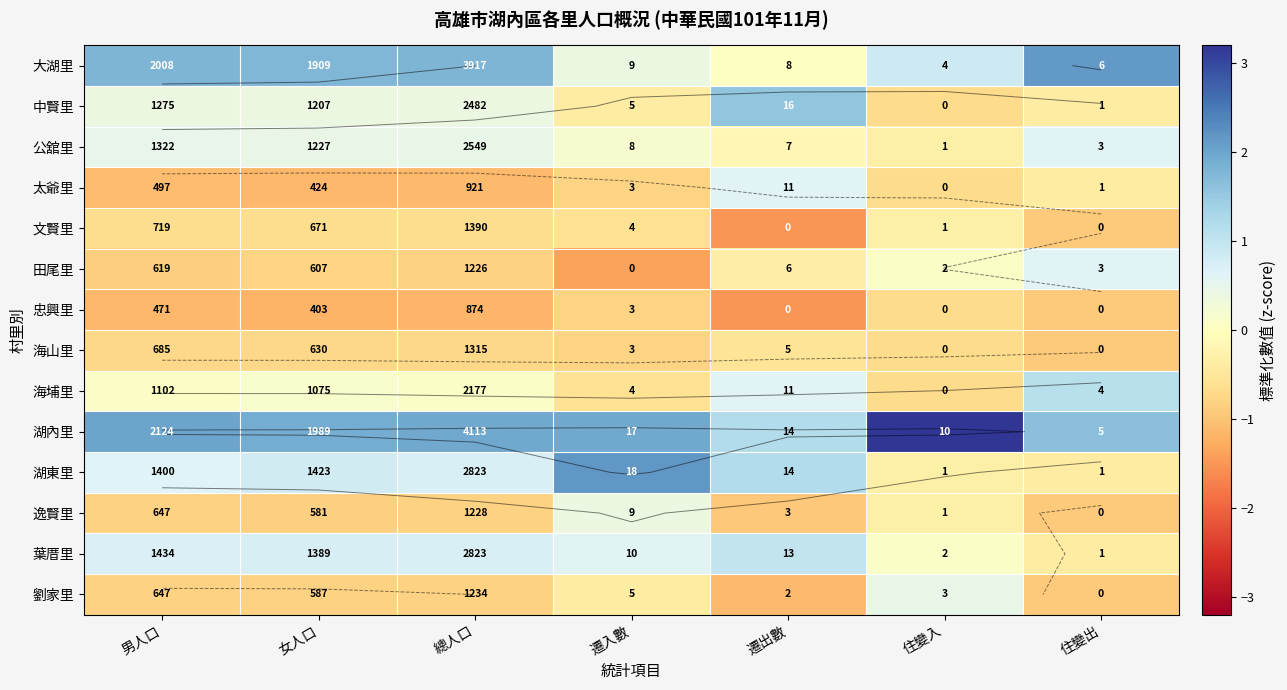

The 海山里 series shows -0.7 at 男人口. True or false?

True